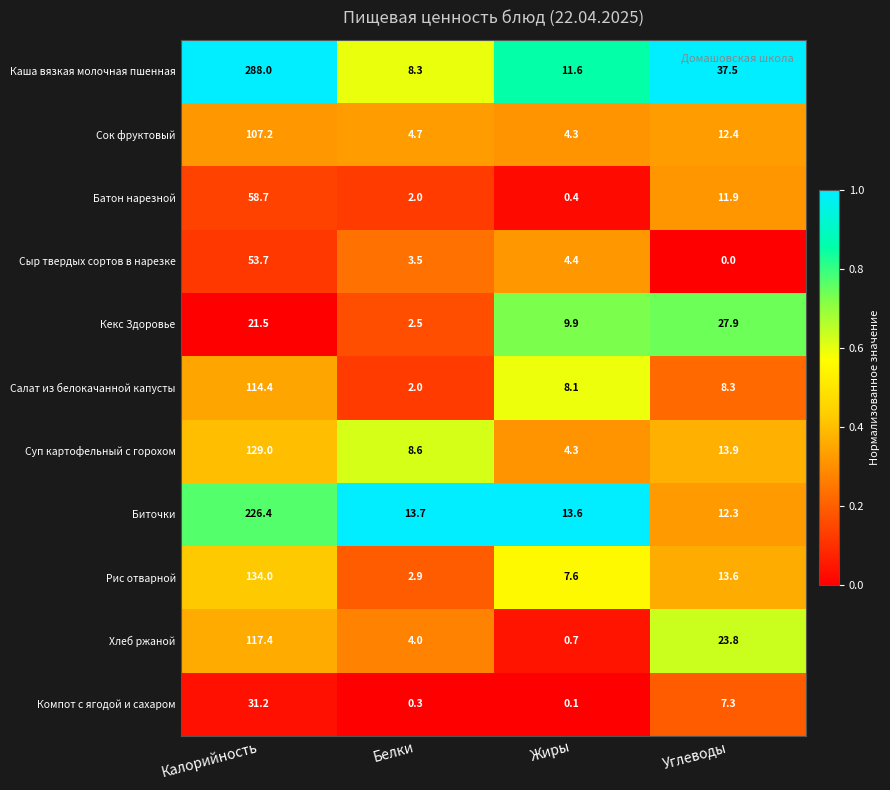

At which label is Сок фруктовый closest to 55?

Углеводы